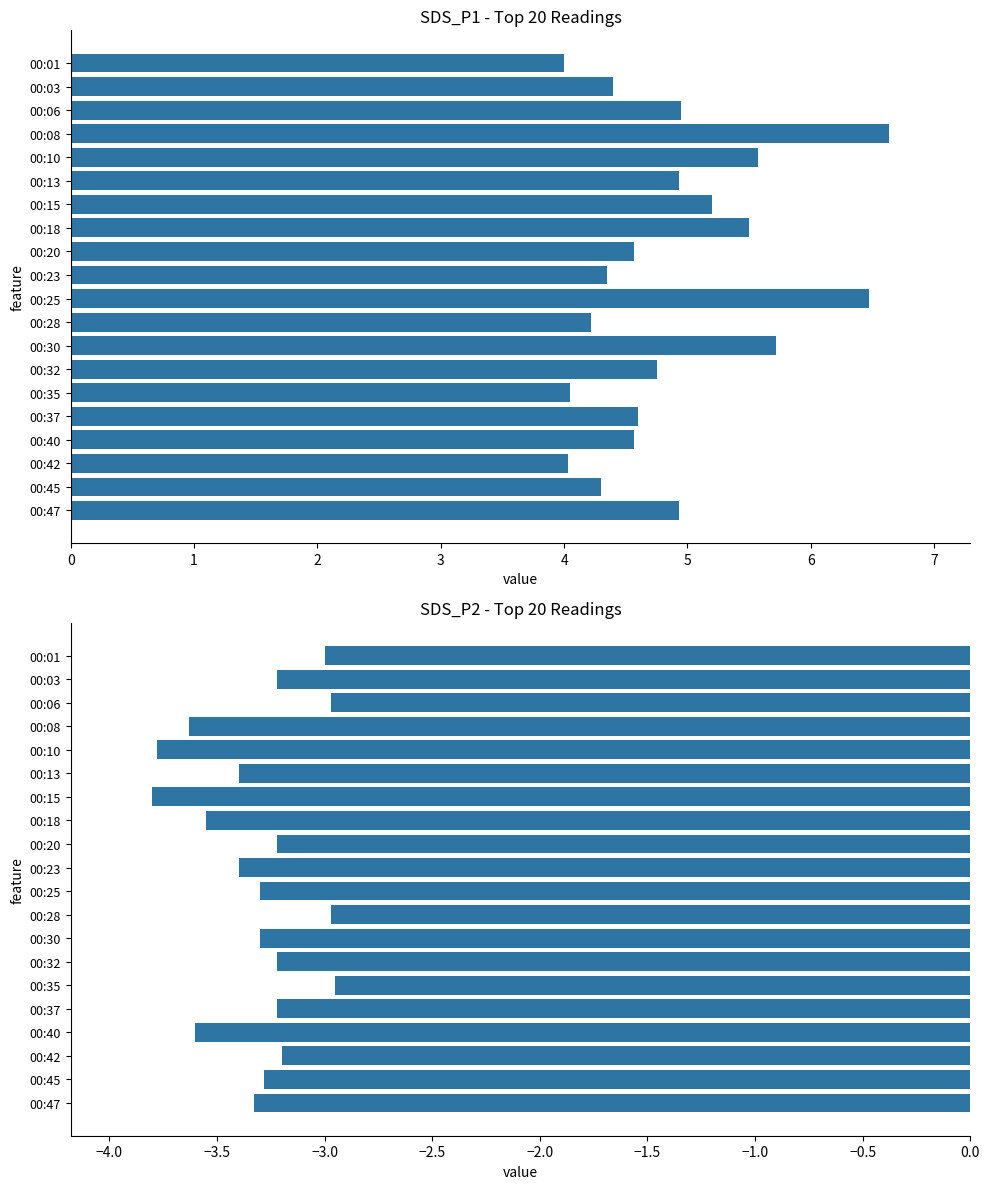

Is the value of SDS_P2 at 00:20 greater than the value of SDS_P1 at 00:32?

No